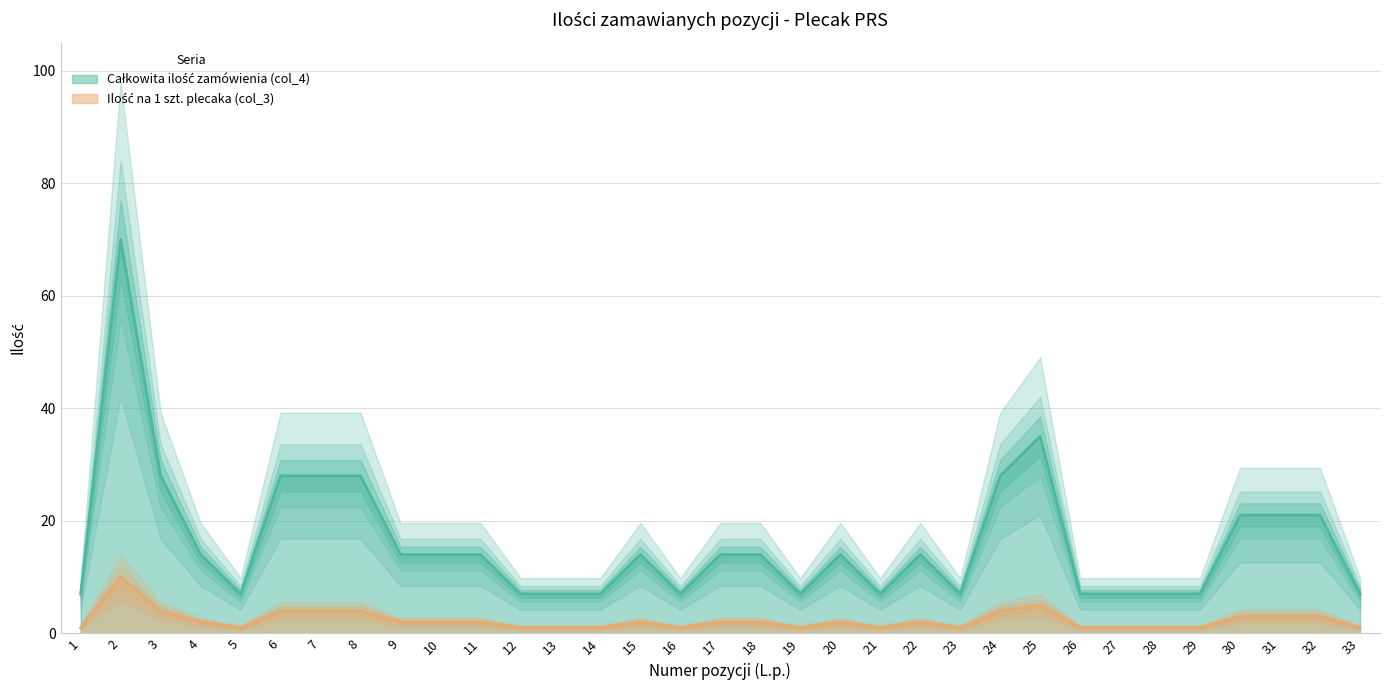

Reading left to right, extract all data points from this chart.

Całkowita ilość zamówienia (col_4): 1=7	2=70	3=28	4=14	5=7	6=28	7=28	8=28	9=14	10=14	11=14	12=7	13=7	14=7	15=14	16=7	17=14	18=14	19=7	20=14	21=7	22=14	23=7	24=28	25=35	26=7	27=7	28=7	29=7	30=21	31=21	32=21	33=7
Ilość na 1 szt. plecaka (col_3): 1=1	2=10	3=4	4=2	5=1	6=4	7=4	8=4	9=2	10=2	11=2	12=1	13=1	14=1	15=2	16=1	17=2	18=2	19=1	20=2	21=1	22=2	23=1	24=4	25=5	26=1	27=1	28=1	29=1	30=3	31=3	32=3	33=1